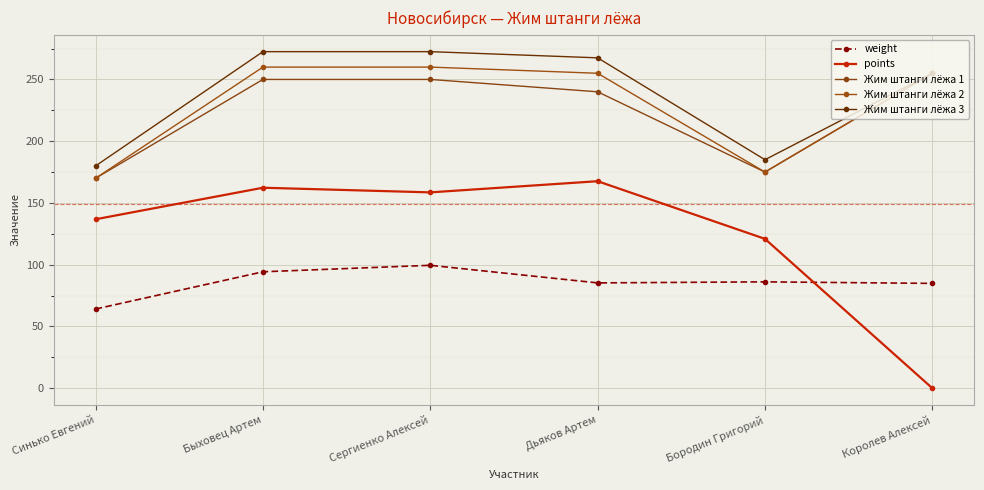

Reading right to left, what are all the values shown in this chart?

weight: Королев Алексей=84.8	Бородин Григорий=86.1	Дьяков Артем=85.2	Сергиенко Алексей=99.5	Быховец Артем=94.2	Синько Евгений=64.1
points: Королев Алексей=0.0	Бородин Григорий=120.9	Дьяков Артем=167.6	Сергиенко Алексей=158.6	Быховец Артем=162.3	Синько Евгений=136.8
Жим штанги лёжа 1: Королев Алексей=255.0	Бородин Григорий=175.0	Дьяков Артем=240.0	Сергиенко Алексей=250.0	Быховец Артем=250.0	Синько Евгений=170.0
Жим штанги лёжа 2: Королев Алексей=255.0	Бородин Григорий=175.0	Дьяков Артем=255.0	Сергиенко Алексей=260.0	Быховец Артем=260.0	Синько Евгений=170.0
Жим штанги лёжа 3: Королев Алексей=255.0	Бородин Григорий=185.0	Дьяков Артем=267.5	Сергиенко Алексей=272.5	Быховец Артем=272.5	Синько Евгений=180.0